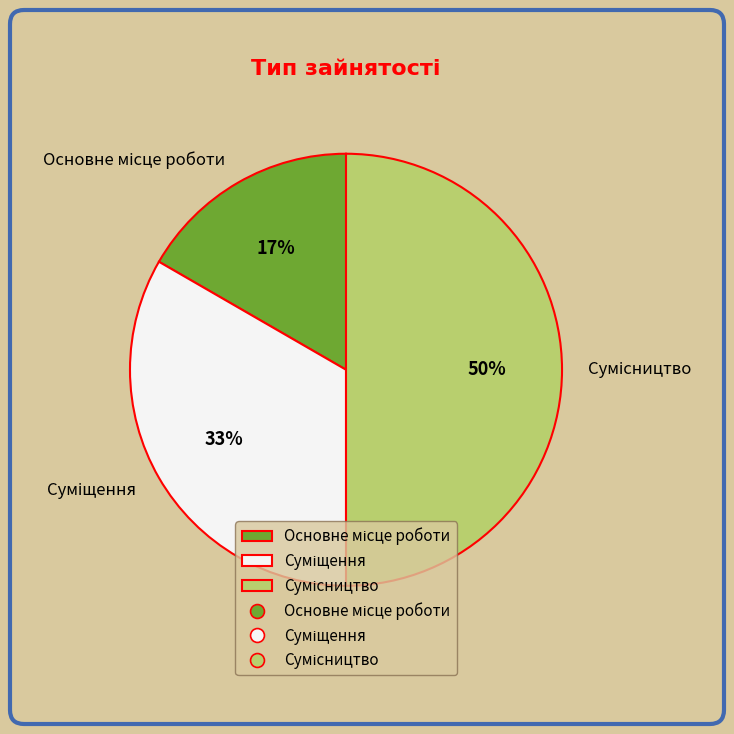

To the nearest percent, what is the difference between the largest and smallest slice percentages?

33%